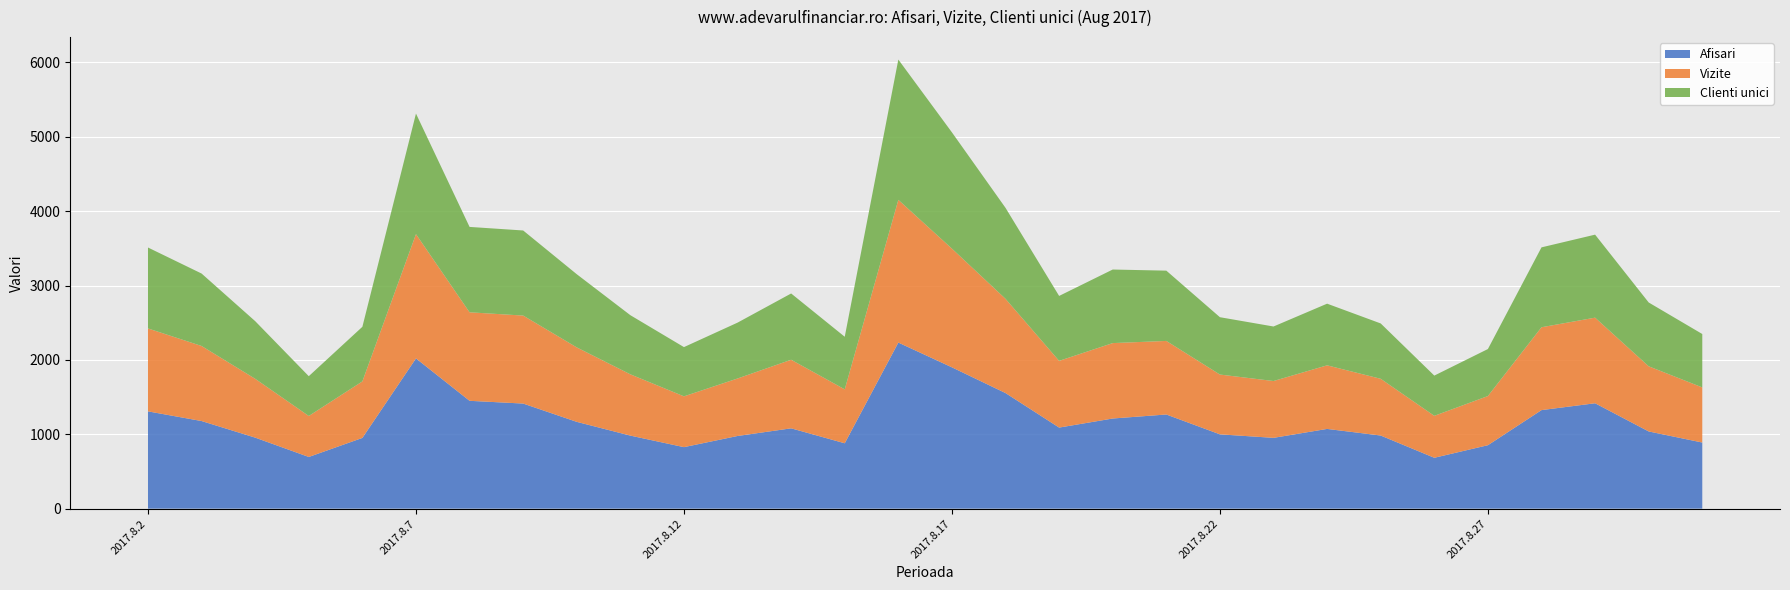

Reading right to left, what are all the values shown in this chart?

Afisari: 2017.8.31=889	2017.8.30=1038	2017.8.29=1417	2017.8.28=1325	2017.8.27=853	2017.8.26=684	2017.8.25=983	2017.8.24=1072	2017.8.23=952	2017.8.22=999	2017.8.21=1266	2017.8.20=1212	2017.8.19=1090	2017.8.18=1554	2017.8.17=1900	2017.8.16=2233	2017.8.15=879	2017.8.14=1080	2017.8.13=977	2017.8.12=827	2017.8.11=982	2017.8.10=1167	2017.8.9=1413	2017.8.8=1450	2017.8.7=2020	2017.8.6=951	2017.8.5=695	2017.8.4=955	2017.8.3=1178	2017.8.2=1308
Vizite: 2017.8.31=741	2017.8.30=876	2017.8.29=1151	2017.8.28=1114	2017.8.27=661	2017.8.26=564	2017.8.25=763	2017.8.24=855	2017.8.23=764	2017.8.22=804	2017.8.21=989	2017.8.20=1014	2017.8.19=897	2017.8.18=1267	2017.8.17=1596	2017.8.16=1919	2017.8.15=725	2017.8.14=922	2017.8.13=773	2017.8.12=683	2017.8.11=824	2017.8.10=1001	2017.8.9=1183	2017.8.8=1190	2017.8.7=1671	2017.8.6=760	2017.8.5=551	2017.8.4=791	2017.8.3=1009	2017.8.2=1115
Clienti unici: 2017.8.31=718	2017.8.30=858	2017.8.29=1116	2017.8.28=1074	2017.8.27=632	2017.8.26=541	2017.8.25=744	2017.8.24=829	2017.8.23=733	2017.8.22=771	2017.8.21=945	2017.8.20=989	2017.8.19=873	2017.8.18=1223	2017.8.17=1563	2017.8.16=1886	2017.8.15=707	2017.8.14=891	2017.8.13=751	2017.8.12=662	2017.8.11=795	2017.8.10=984	2017.8.9=1144	2017.8.8=1148	2017.8.7=1621	2017.8.6=734	2017.8.5=535	2017.8.4=775	2017.8.3=974	2017.8.2=1088